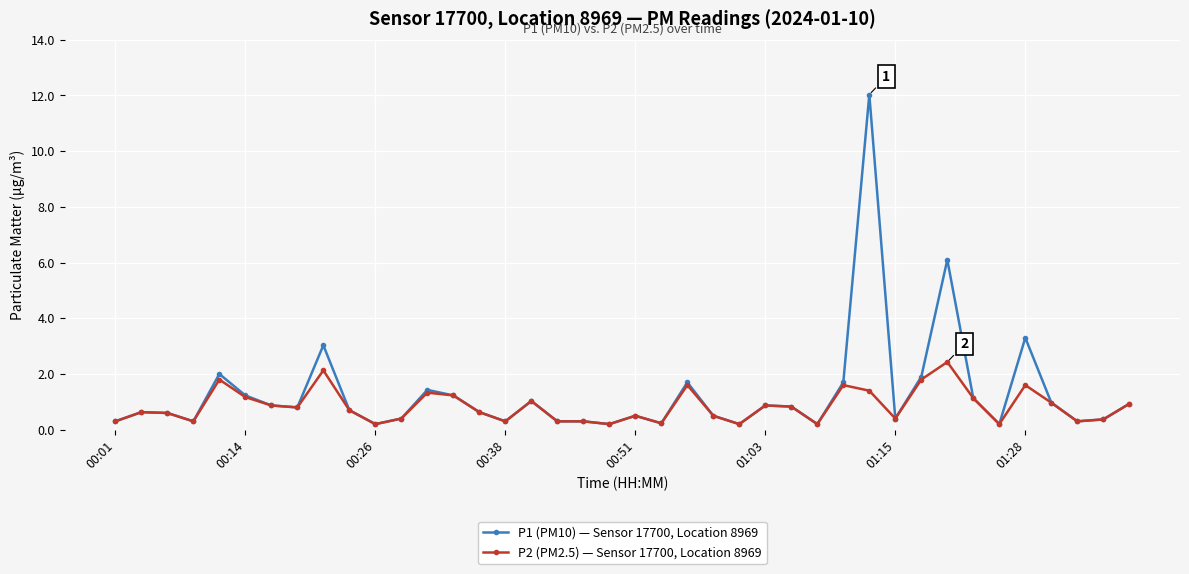

Which series has the widest spread of values?

P1 (PM10) — Sensor 17700, Location 8969